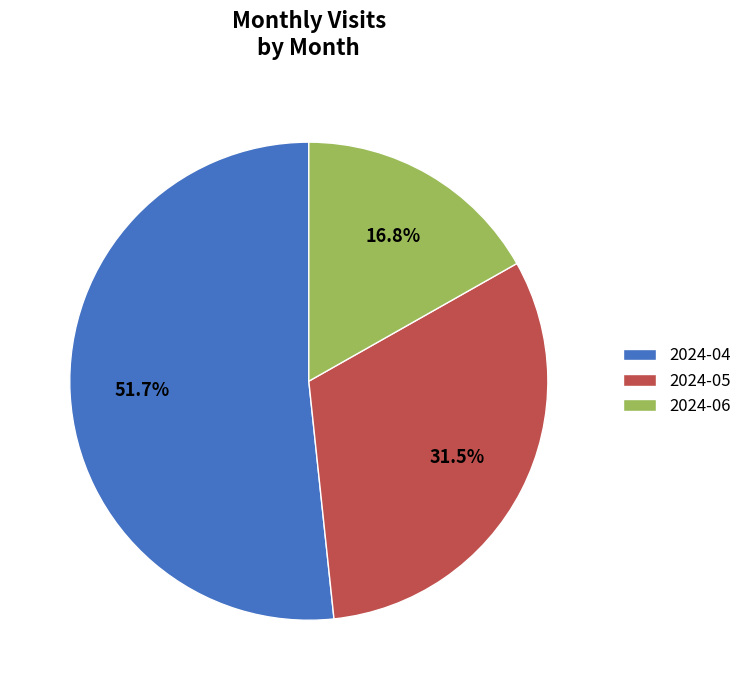

To the nearest percent, what is the difference between the largest and smallest slice percentages?

35%